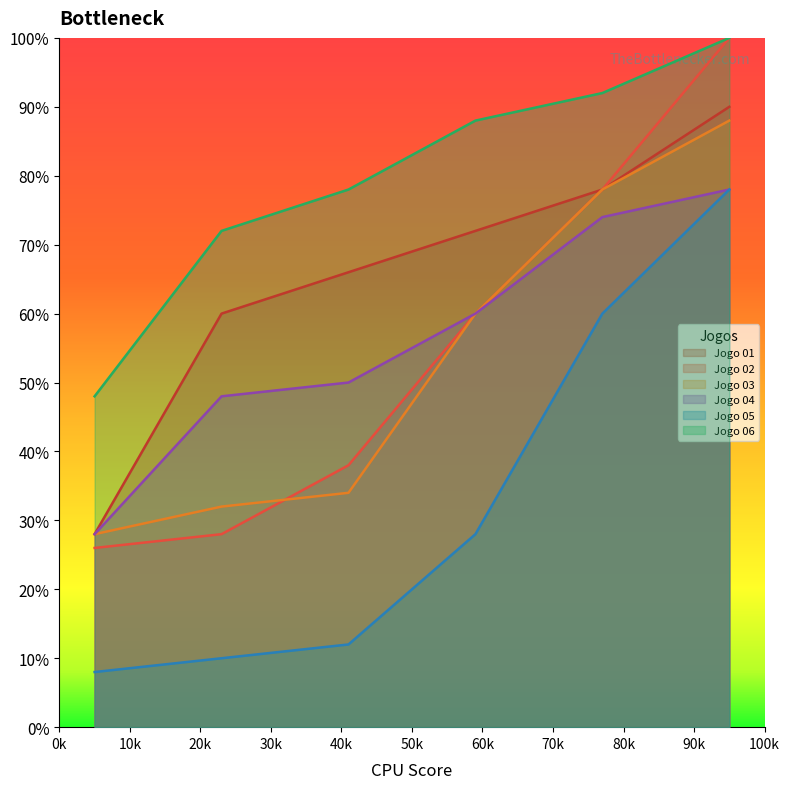

What is the value of the Jogo 03 point at the 3rd from the left?

34